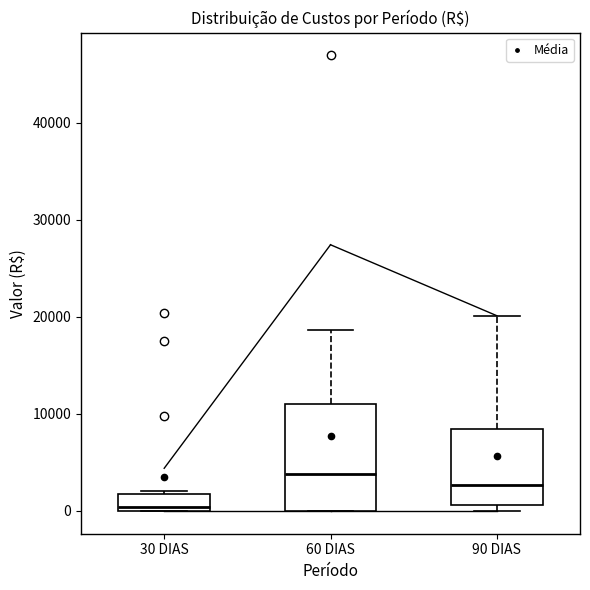

Which box is the tallest, from its lower edge to its upper edge?

60 DIAS